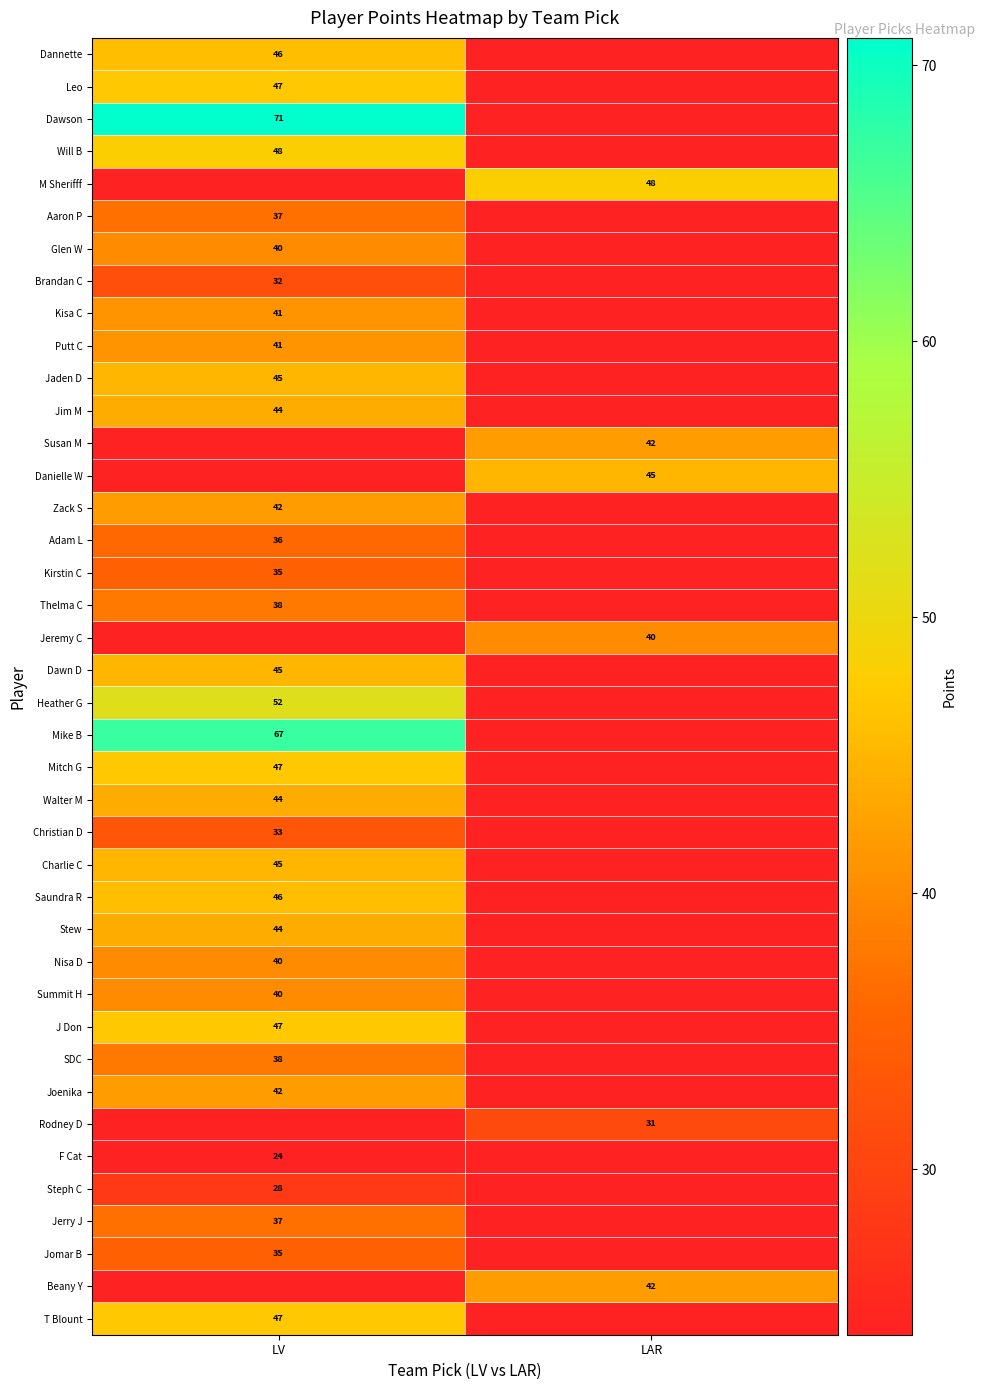

True or false: Beany Y has a value of 11 at LAR.

False